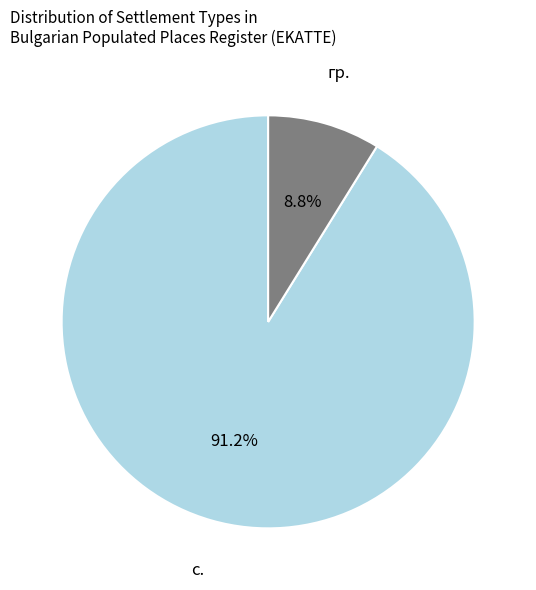

The гр. slice represents 18% of the pie. True or false?

False